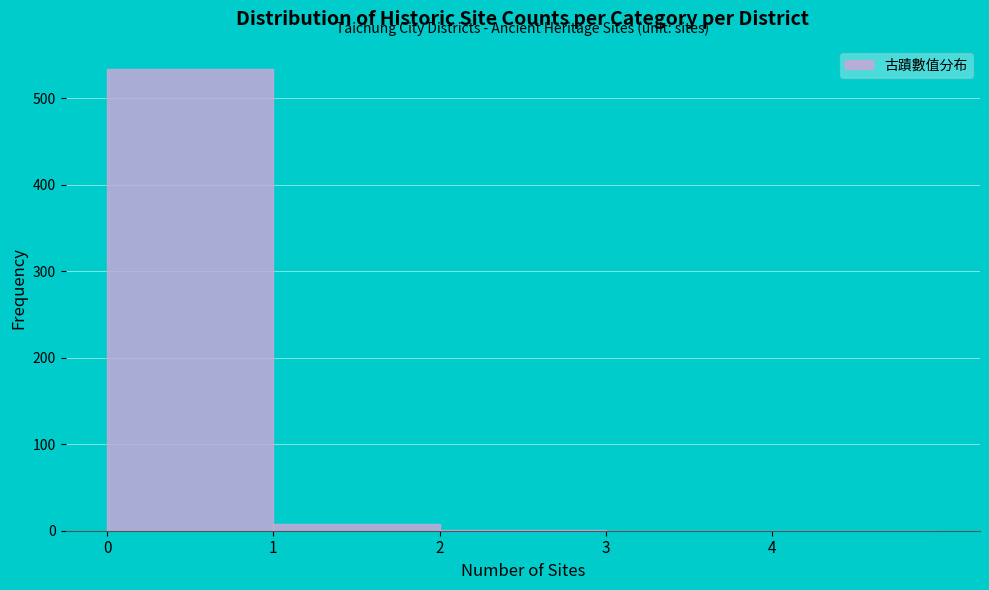

Over which range of the x-axis is the bar tallest?

0 to 1